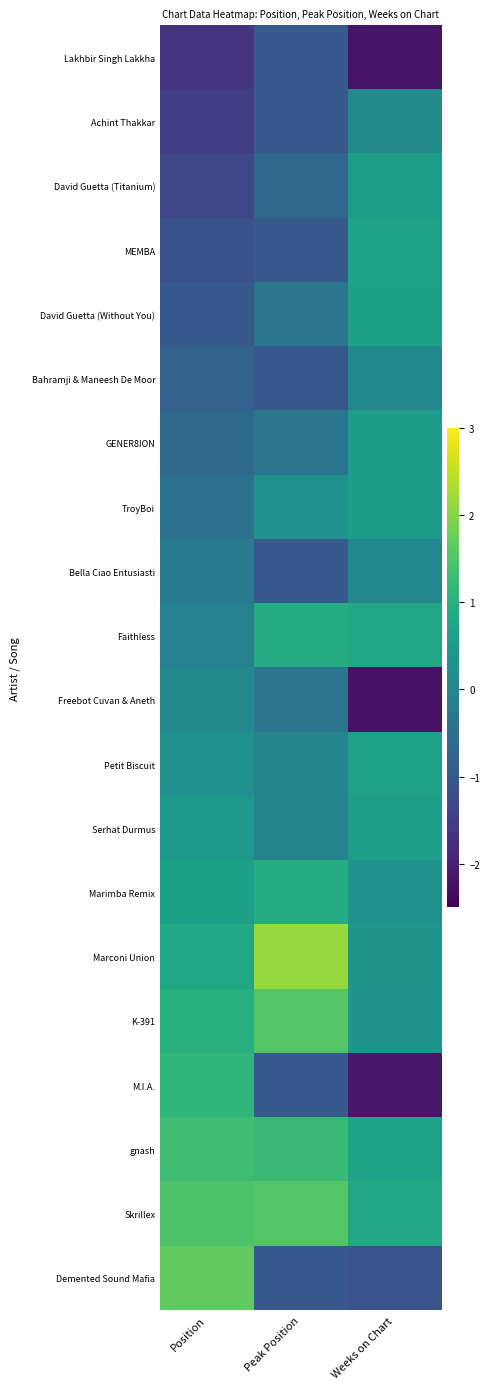

Rank the series by their maximum value, from lowest to highest.

Lakhbir Singh Lakkha, Bella Ciao Entusiasti, Bahramji & Maneesh De Moor, Freebot Cuvan & Aneth, Achint Thakkar, GENER8ION, TroyBoi, David Guetta (Titanium), Serhat Durmus, David Guetta (Without You), Petit Biscuit, MEMBA, Faithless, Marimba Remix, M.I.A., gnash, K-391, Skrillex, Demented Sound Mafia, Marconi Union